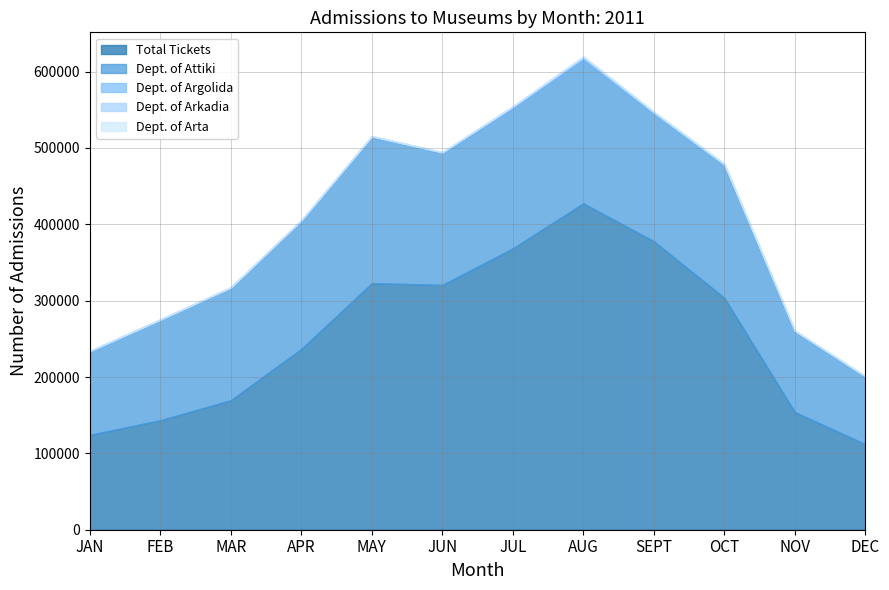

Reading left to right, what are all the values shown in this chart?

Total Tickets: JAN=124277	FEB=143356	MAR=169675	APR=236816	MAY=322944	JUN=320625	JUL=368517	AUG=427506	SEPT=377859	OCT=303713	NOV=154105	DEC=112097
Dept. of Attiki: JAN=109592	FEB=131776	MAR=147358	APR=167651	MAY=191396	JUN=172525	JUL=184003	AUG=188332	SEPT=166585	OCT=173089	NOV=105511	DEC=88145
Dept. of Argolida: JAN=276	FEB=205	MAR=337	APR=809	MAY=1021	JUN=1254	JUL=1899	AUG=3456	SEPT=2569	OCT=1915	NOV=918	DEC=743
Dept. of Arkadia: JAN=19	FEB=62	MAR=140	APR=201	MAY=168	JUN=61	JUL=56	AUG=106	SEPT=76	OCT=58	NOV=150	DEC=122
Dept. of Arta: JAN=8	FEB=11	MAR=22	APR=205	MAY=88	JUN=65	JUL=84	AUG=992	SEPT=701	OCT=1057	NOV=546	DEC=200